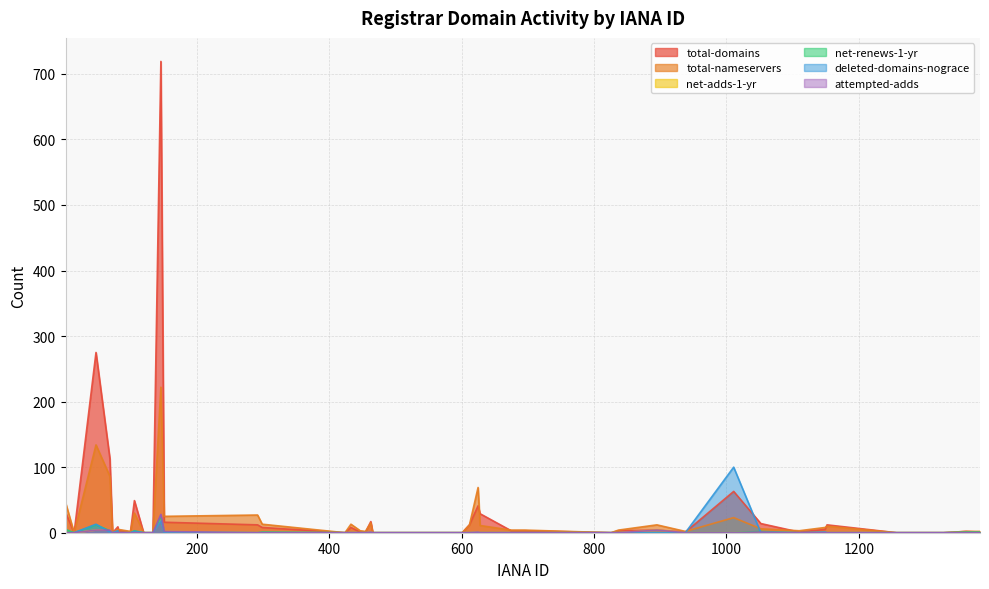

What position from the right is 1011?

25